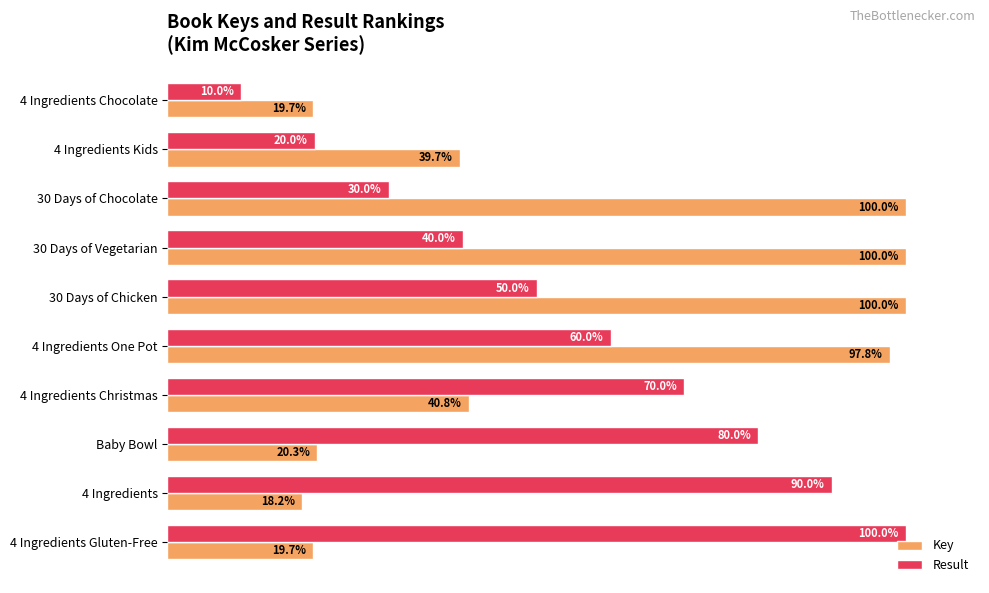

Between 30 Days of Chicken and 4 Ingredients, which series saw the biggest shift?

Key